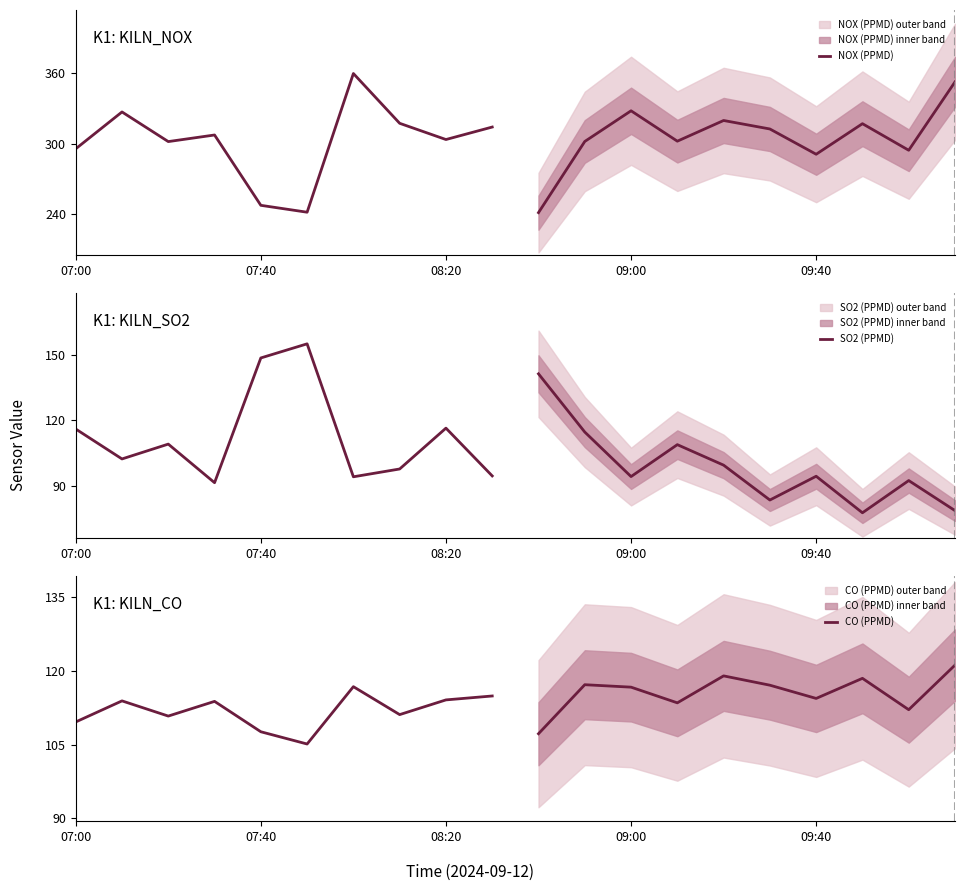

What is the maximum value for SO2 (PPMD)?

154.9